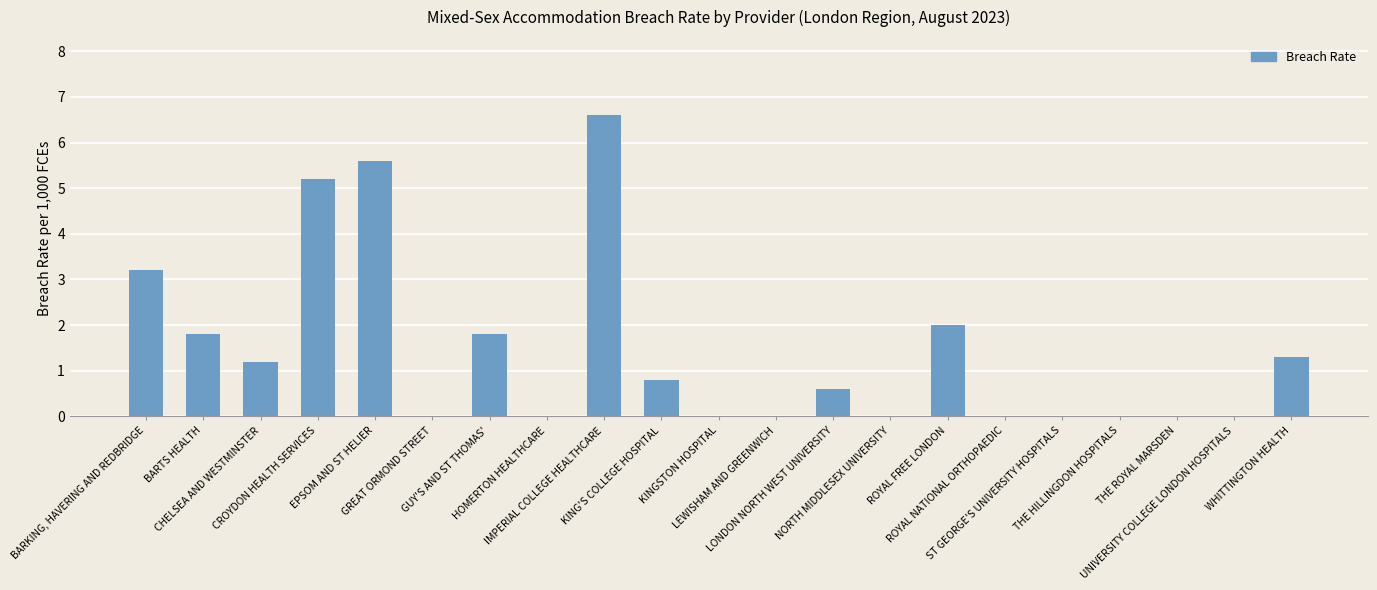

What is the greatest value displayed?

6.6